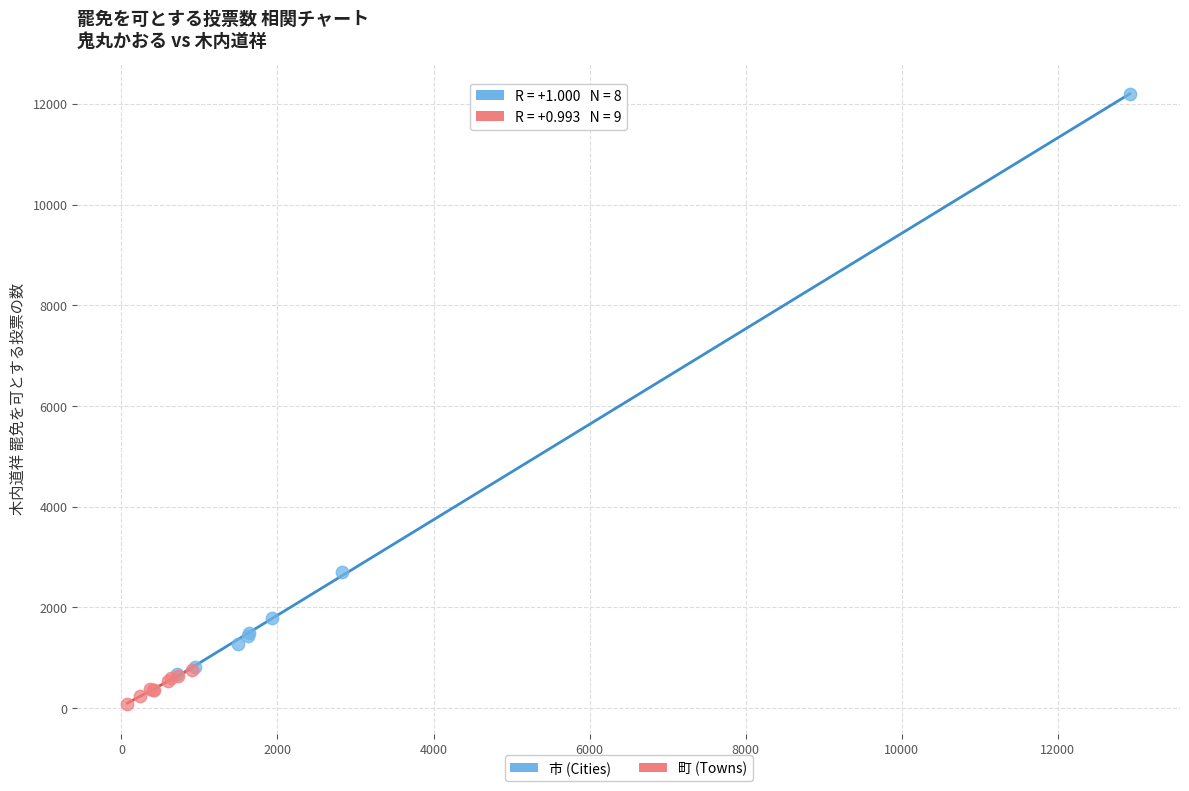

Which series reaches the maximum Y coordinate?

市 (Cities)